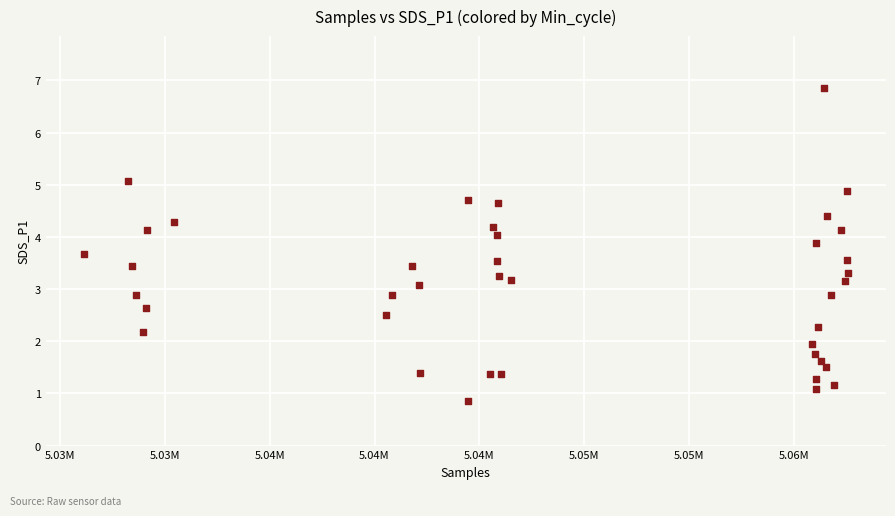

What is the range of Y values (max minus min)?

6.0